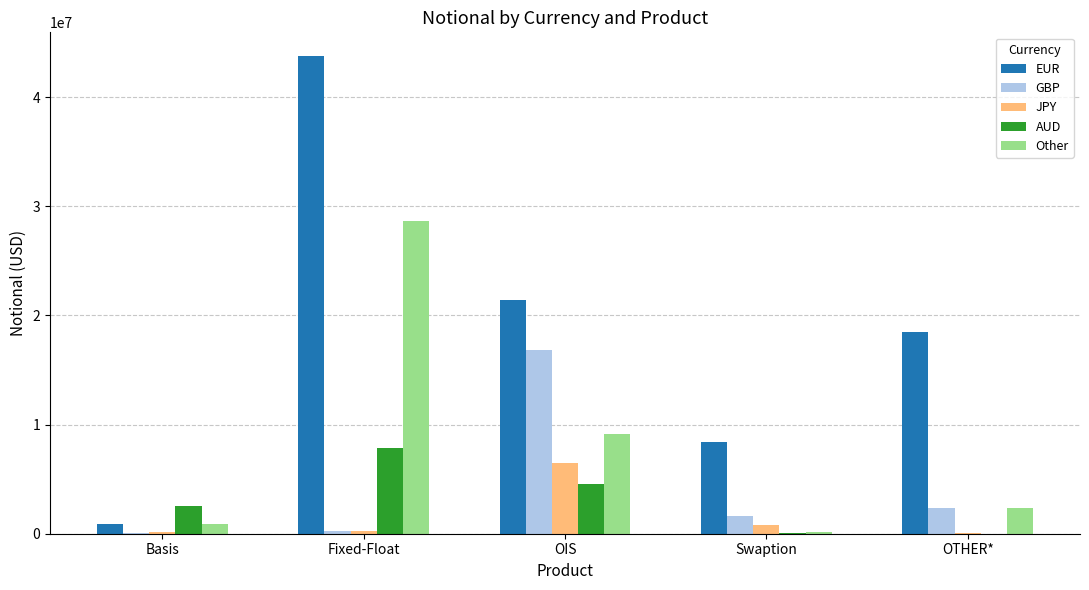

Which category has the highest value across all series?

Fixed-Float